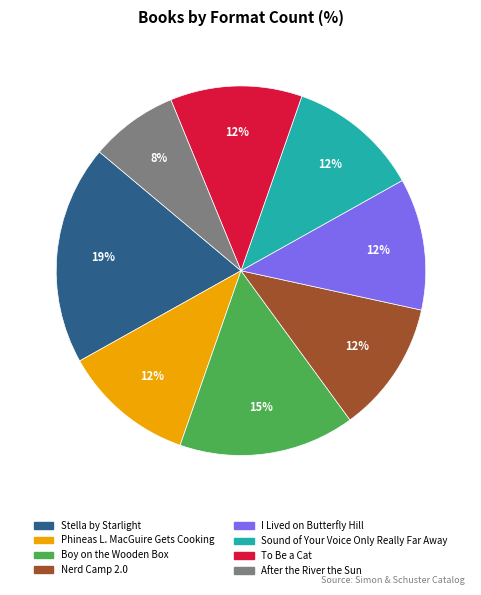

Does any single category account for the majority?

No